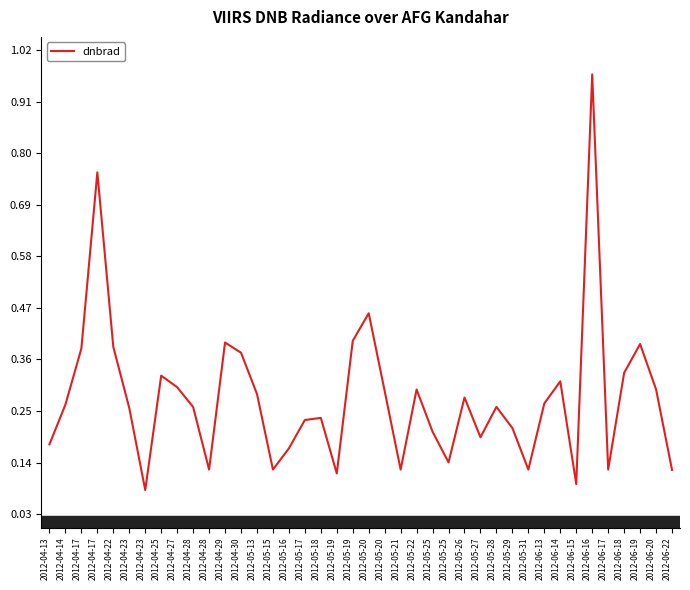

How many points are higher than both their immediate neighbors (excluding endpoints)?

11